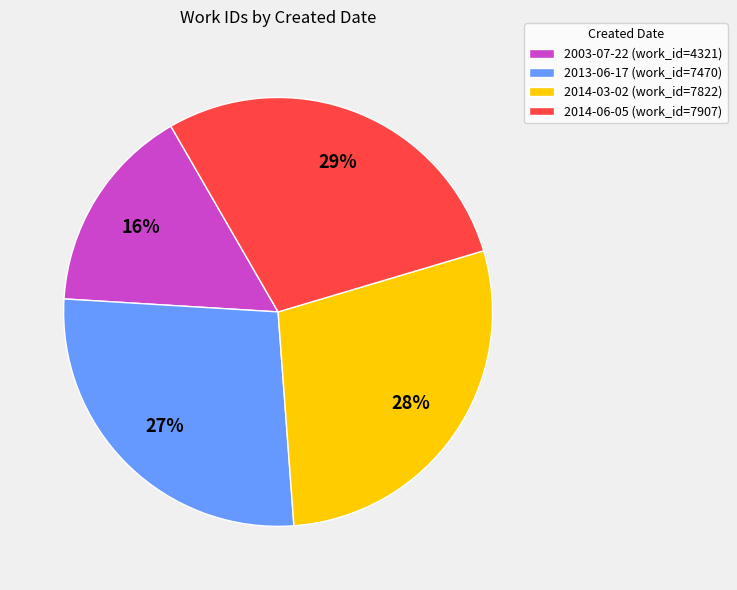

Approximately how many times larger is the value at 2003-07-22 compared to 2014-03-02?

0.6